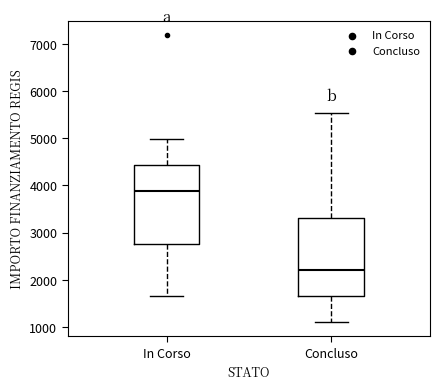

Where does the upper whisker of the box for Concluso end on the y-axis? The values are not printed on the chart, so give them approximately, as read against the axis.

5500